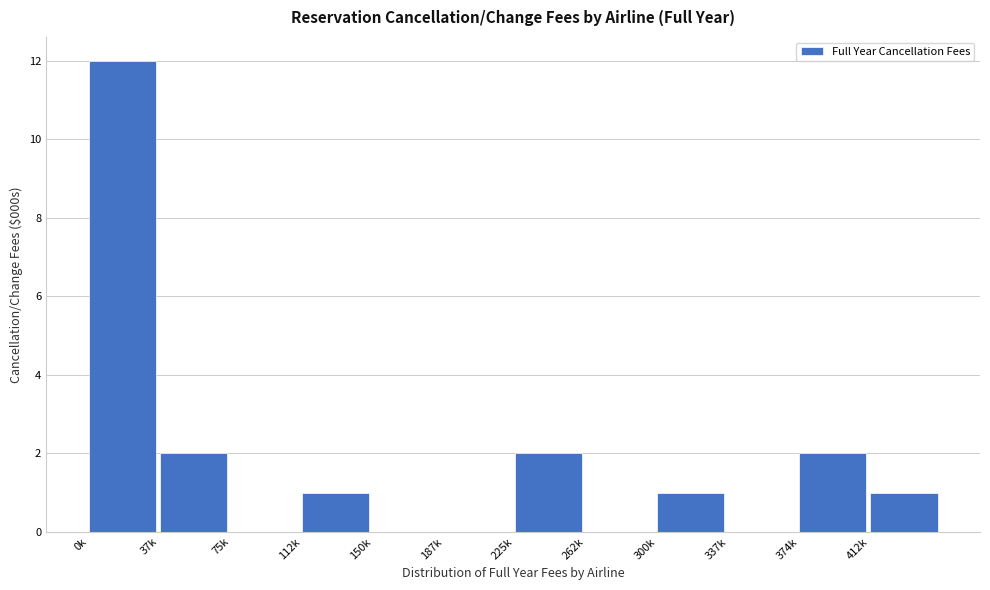

Reading left to right, what are all the values shown in this chart?

0k=12	37k=2	75k=0	112k=1	150k=0	187k=0	225k=2	262k=0	300k=1	337k=0	374k=2	412k=1